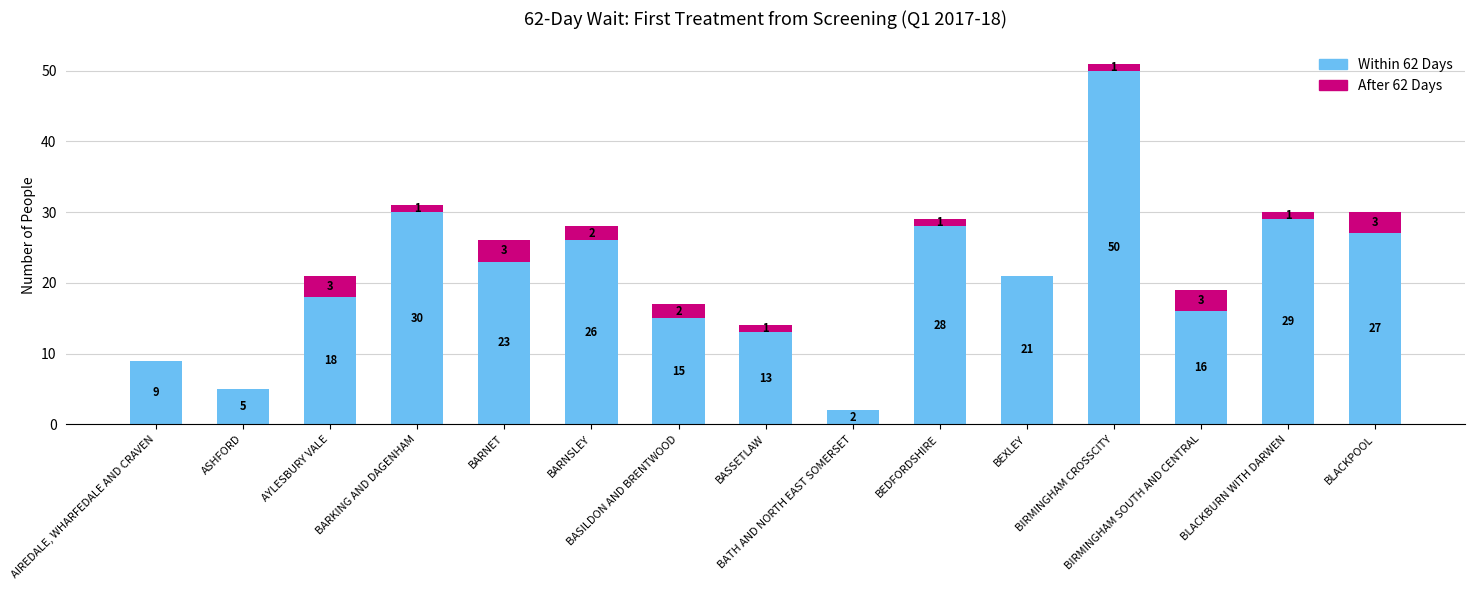

What is the sum of all Within 62 Days values?

312